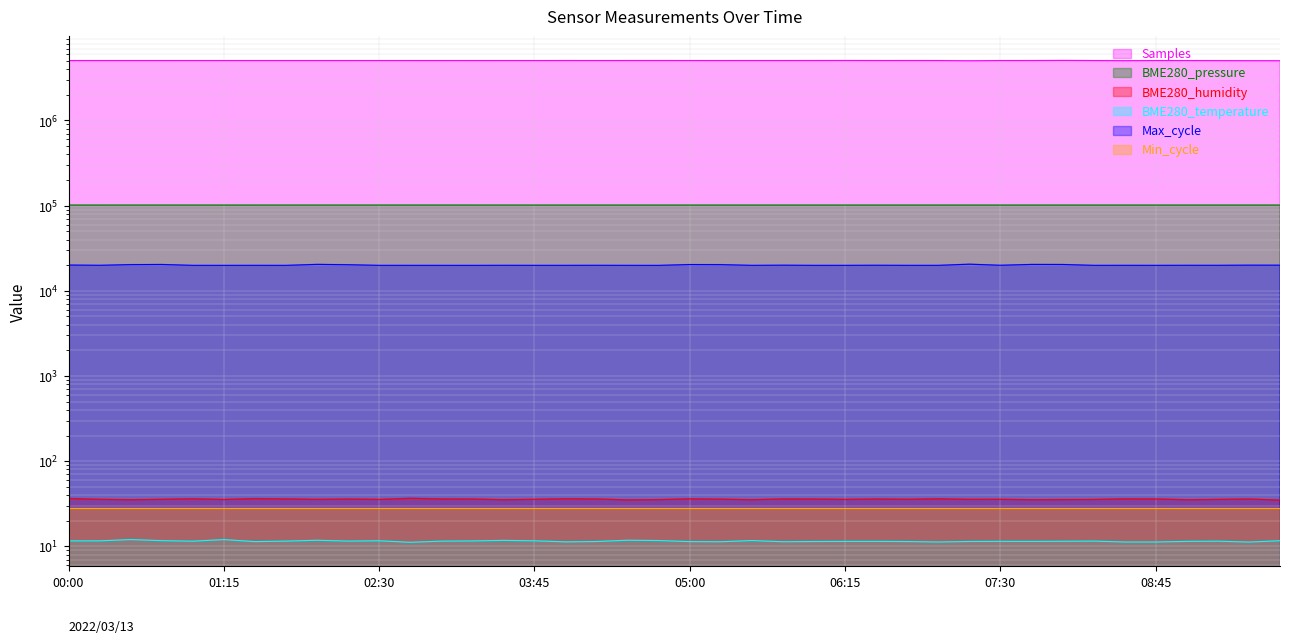

Which has a higher value, 09:45 or 02:00?

02:00